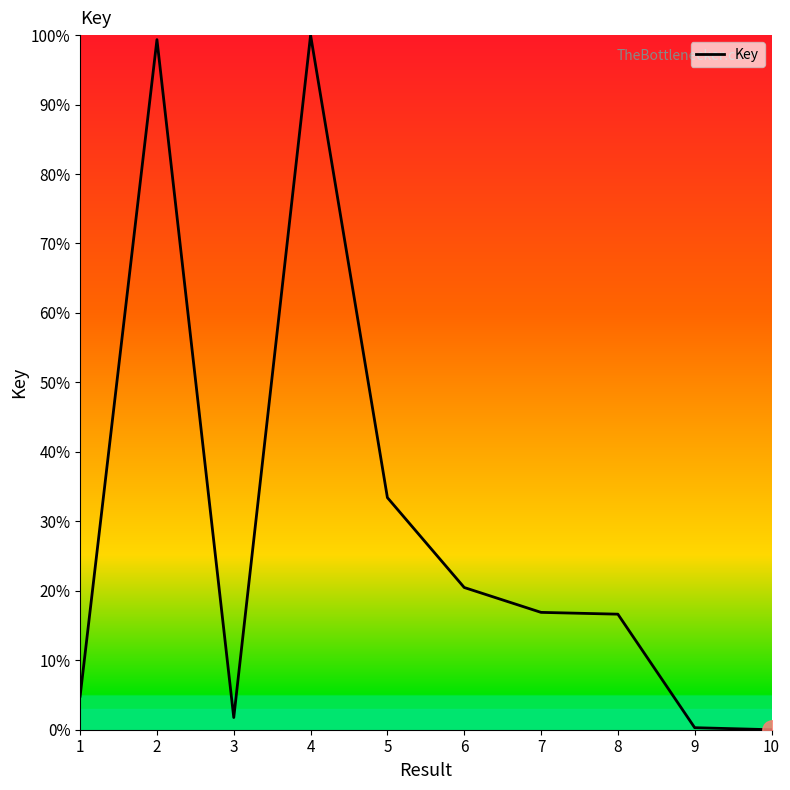

Is it true that the value at 10 is -43.9?

False